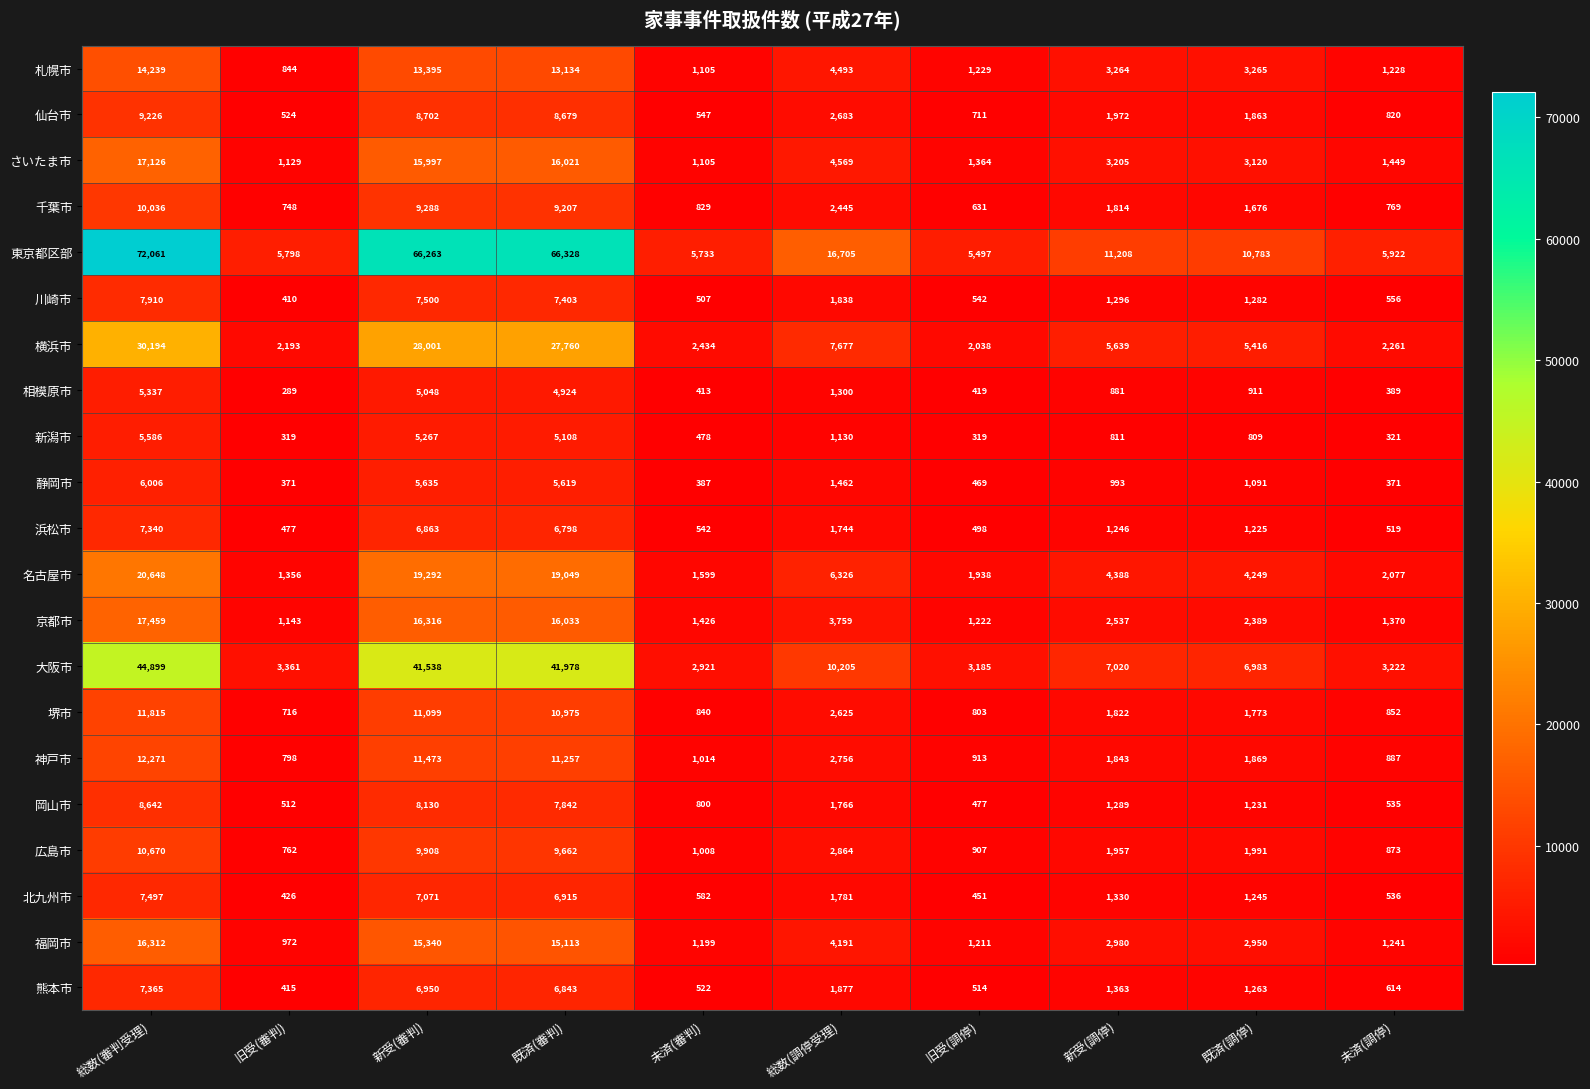

At which label does 浜松市 first exceed 1246?

総数(審判受理)